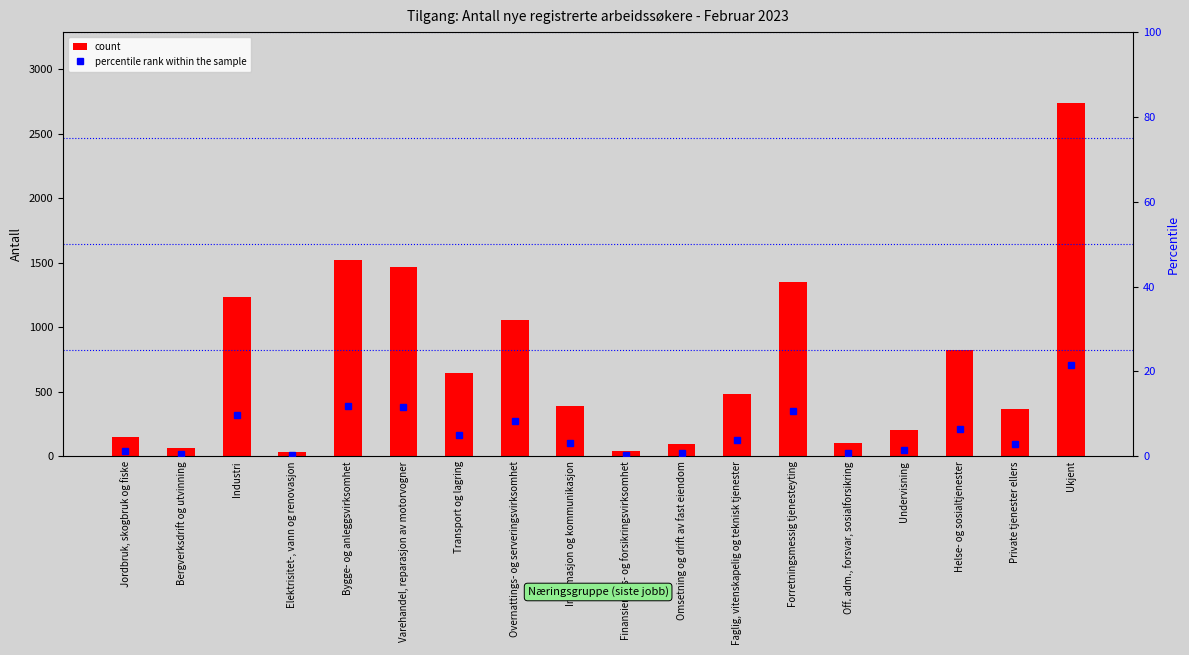

List the series in order of their peak value, highest first.

count, percentile rank within the sample